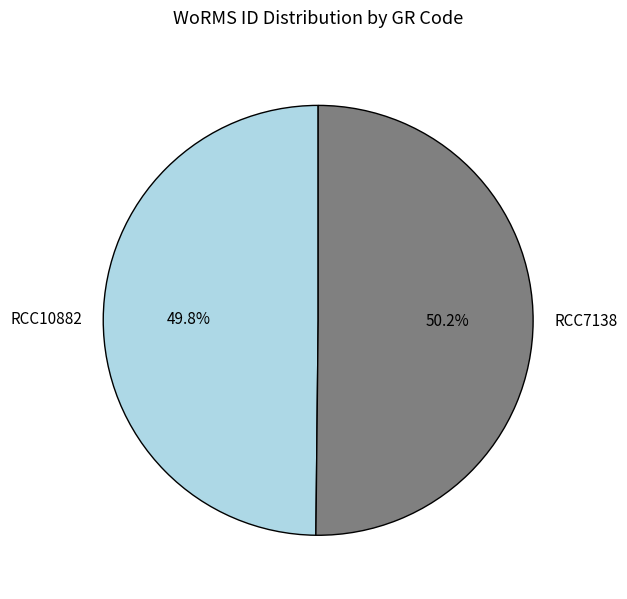

What is the ratio of the value at RCC10882 to the value at RCC7138?

1.0